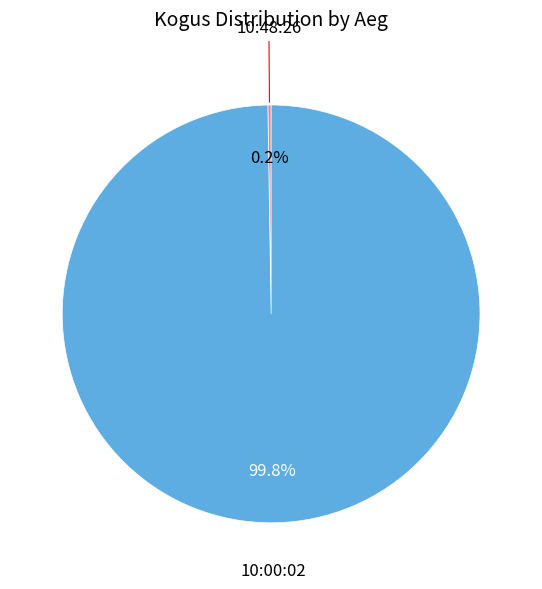

Is there any slice that represents more than half of the pie?

Yes